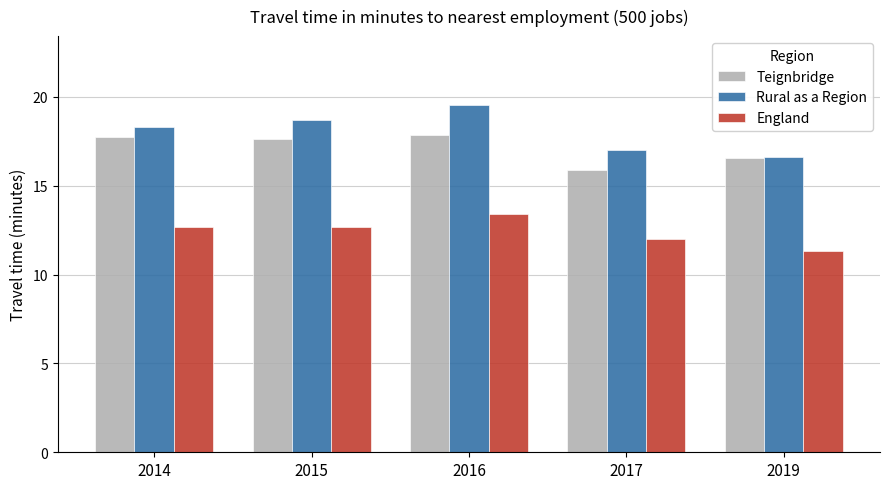

At 2017, list the series in order from largest to smallest.

Rural as a Region, Teignbridge, England